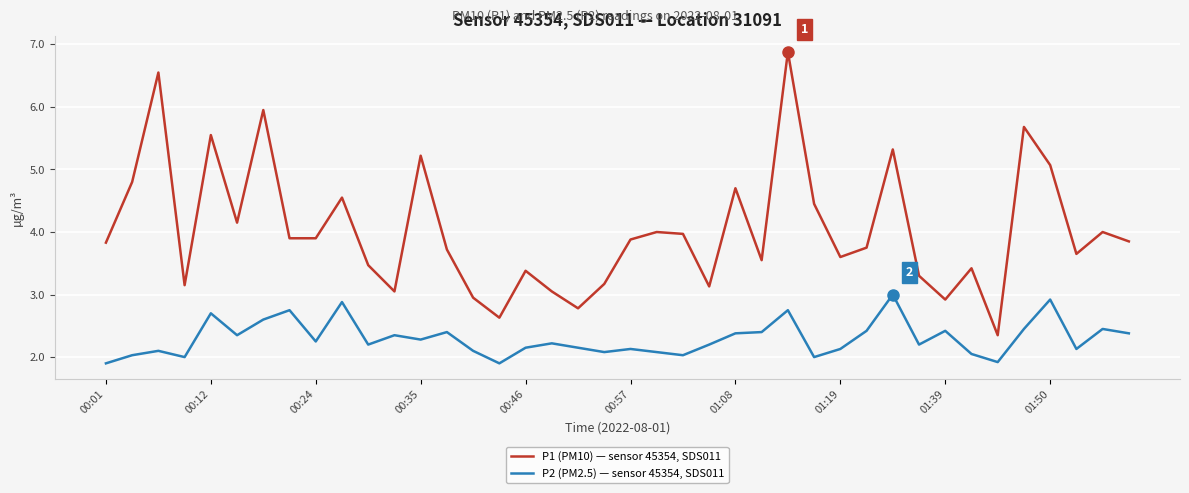

List the series in order of their peak value, lowest first.

P2 (PM2.5) — sensor 45354, SDS011, P1 (PM10) — sensor 45354, SDS011